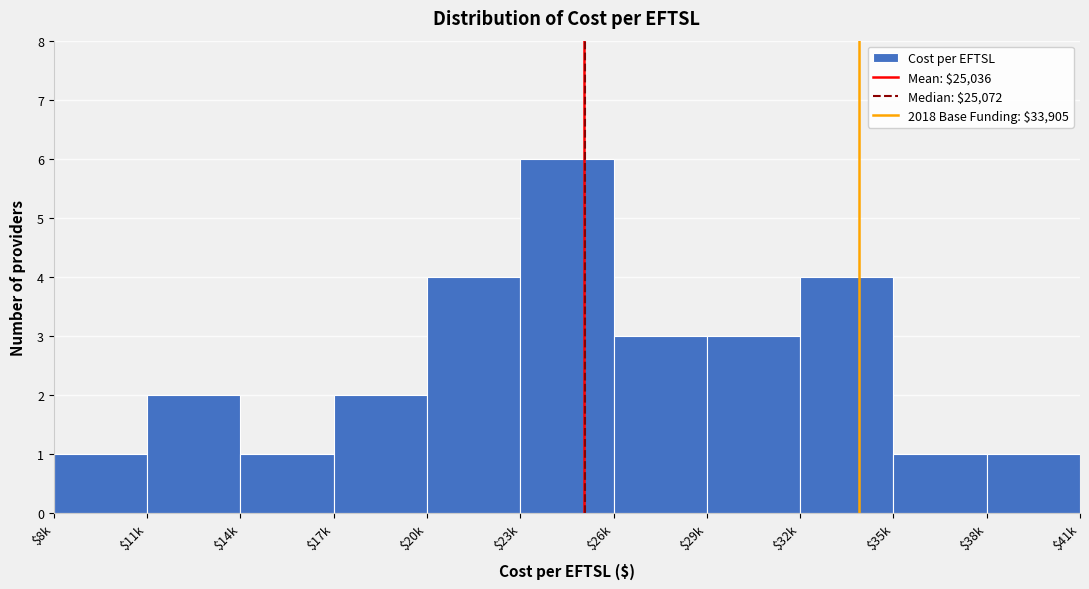

Reading left to right, extract all data points from this chart.

1	2	1	2	4	6	3	3	4	1	1